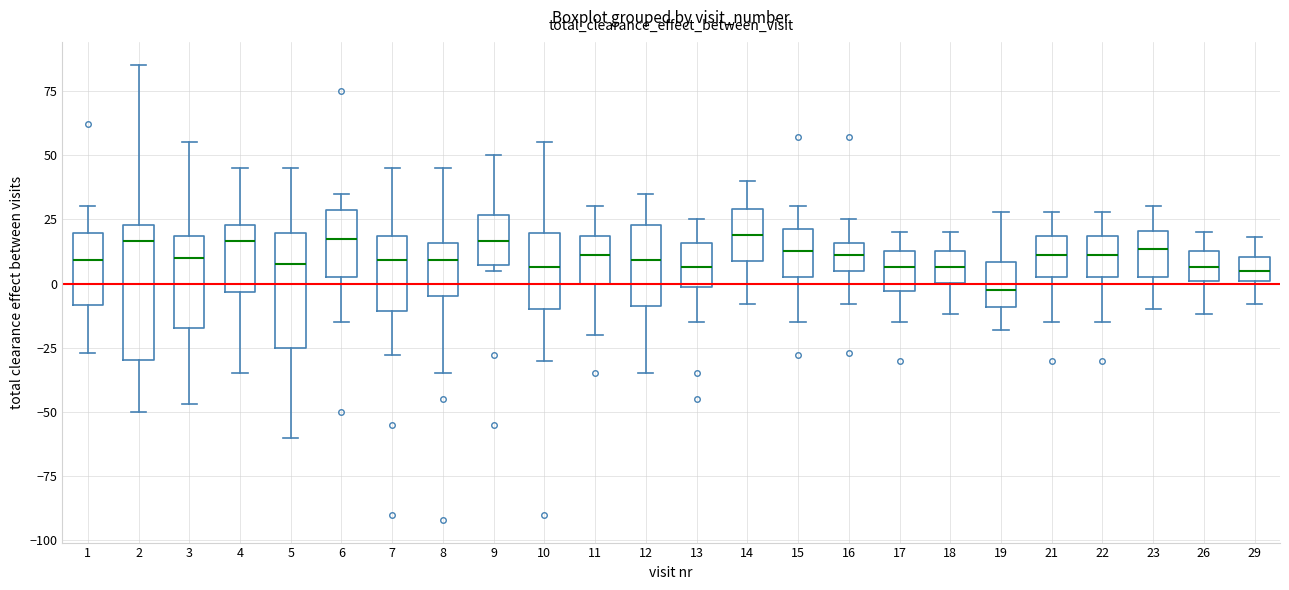

Where does the median line of the box at x = 26 sit on the y-axis? The values are not printed on the chart, so give them approximately, as read against the axis.

5